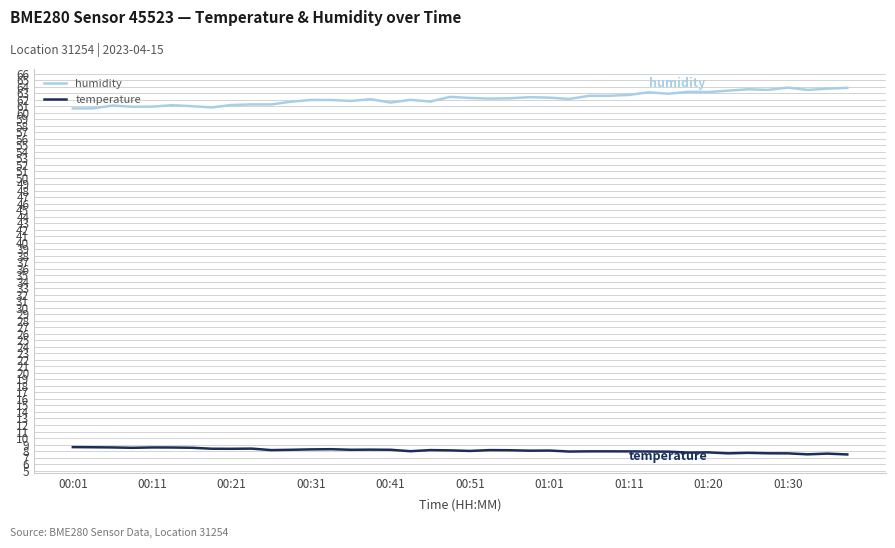

True or false: humidity and temperature cross at least once.

False